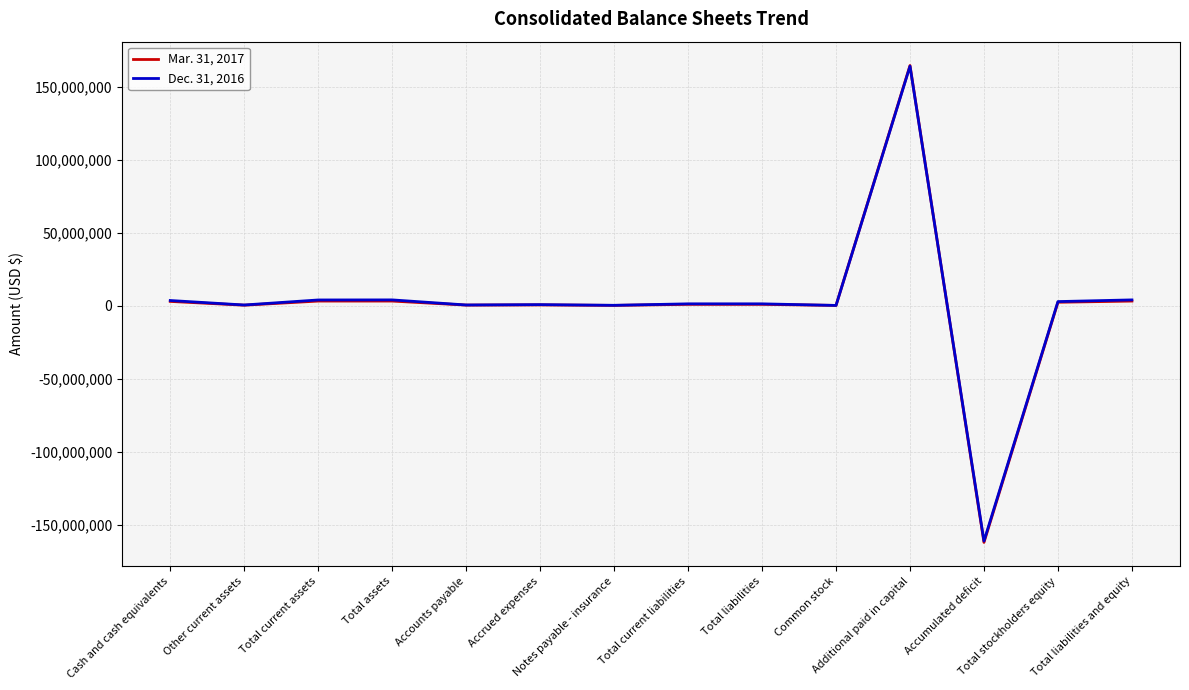

Which series ends up on top after the final intersection of Mar. 31, 2017 and Dec. 31, 2016?

Dec. 31, 2016